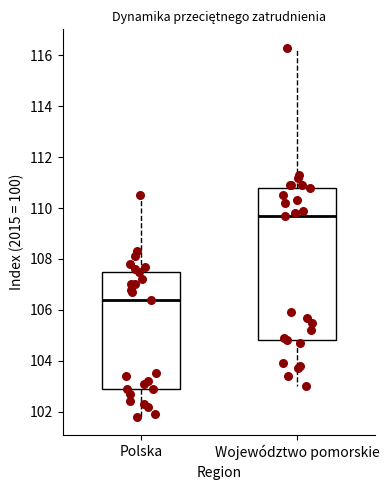

Comparing the boxes themselves (not the whiskers), which one is the tallest?

Województwo pomorskie